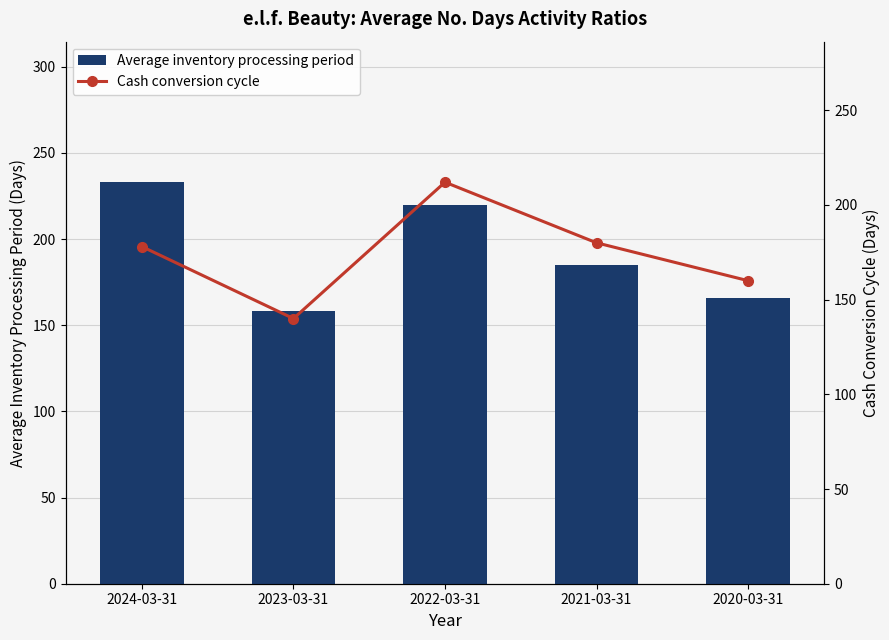

The Cash conversion cycle series shows 178 at 2024-03-31. True or false?

True